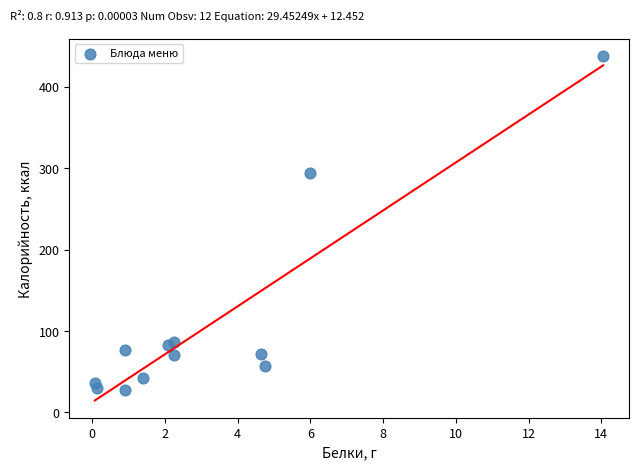

What Y value in the scatter plot is closest to 232?

294.0